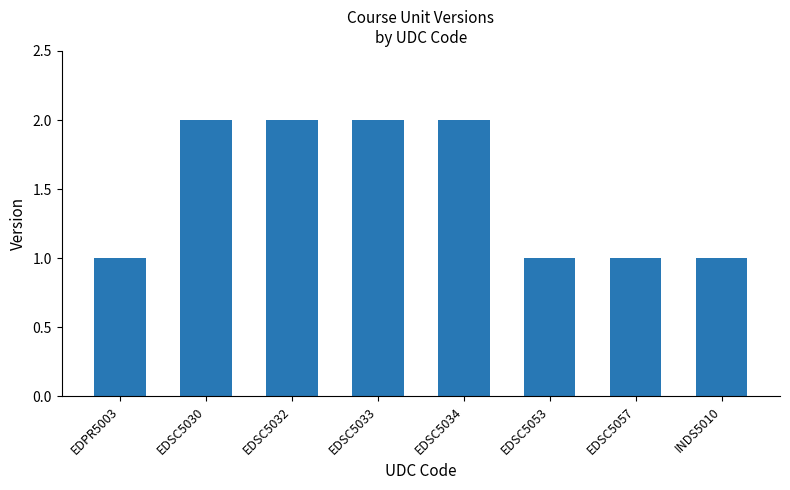

Are the bars horizontal?

No